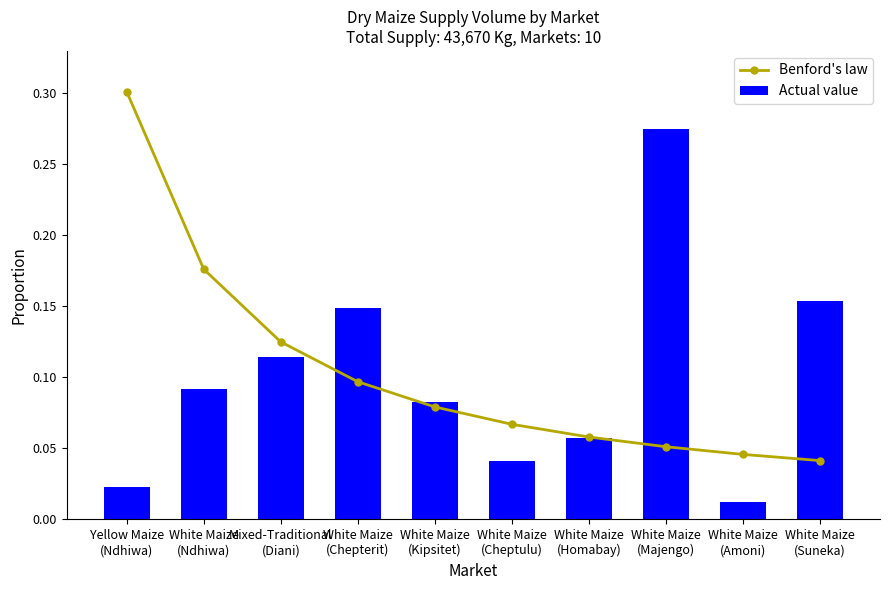

Reading left to right, transcribe all the data shown in this chart.

Benford's law: 0.3	0.2	0.1	0.1	0.1	0.1	0.1	0.1	0.0	0.0
Actual value: 0.0	0.1	0.1	0.1	0.1	0.0	0.1	0.3	0.0	0.2